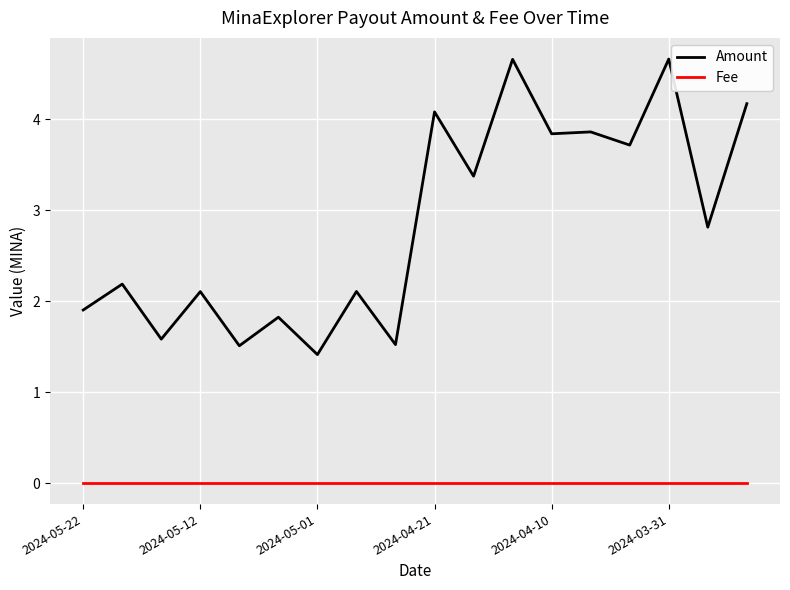

True or false: Amount and Fee intersect in this chart.

False